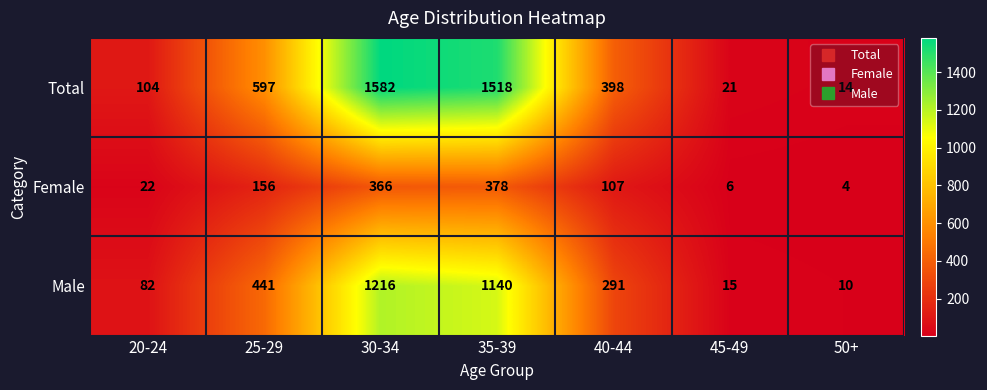

At 40-44, list the series in order from largest to smallest.

Total, Male, Female